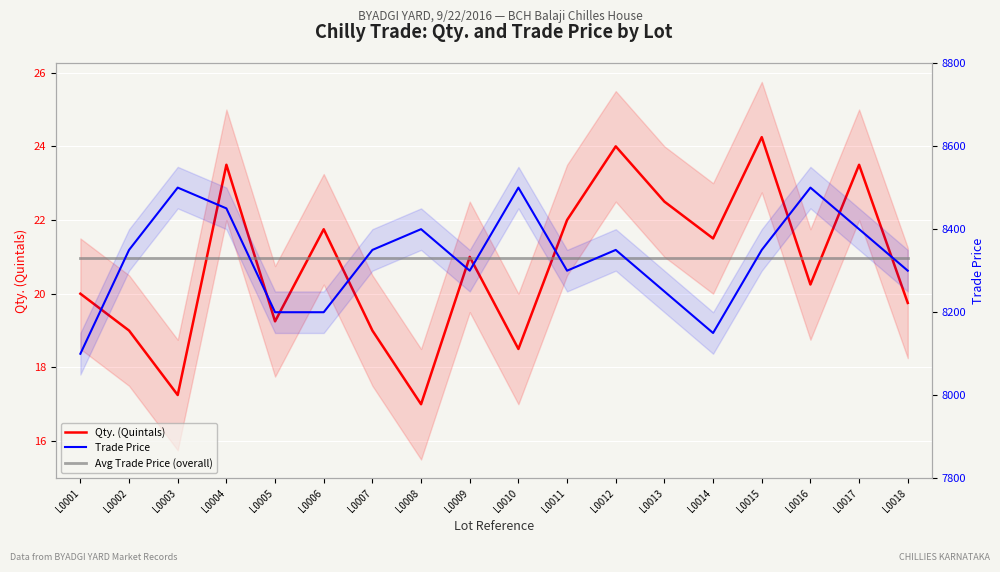

At which label does Avg Trade Price (overall) reach its minimum?

L0001